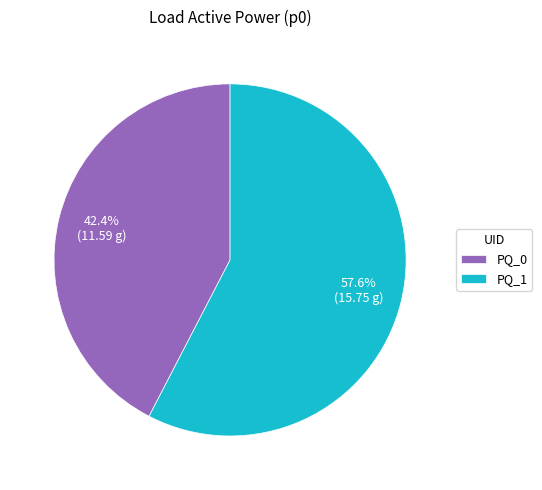

What is the ratio of the value at PQ_0 to the value at PQ_1?

0.7